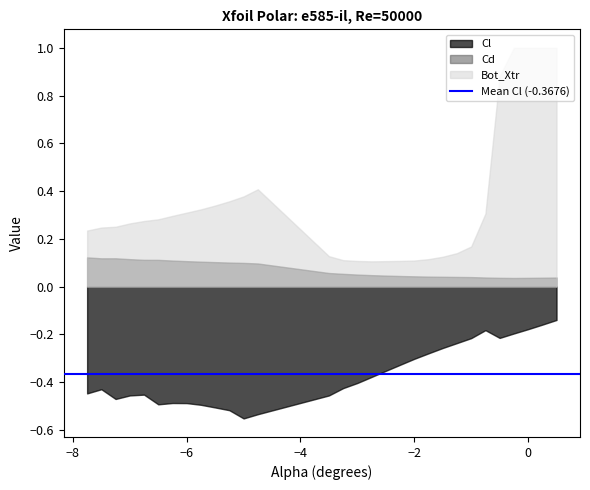

Is the value of Cl at -6.0 greater than the value of Cd at -0.25?

No